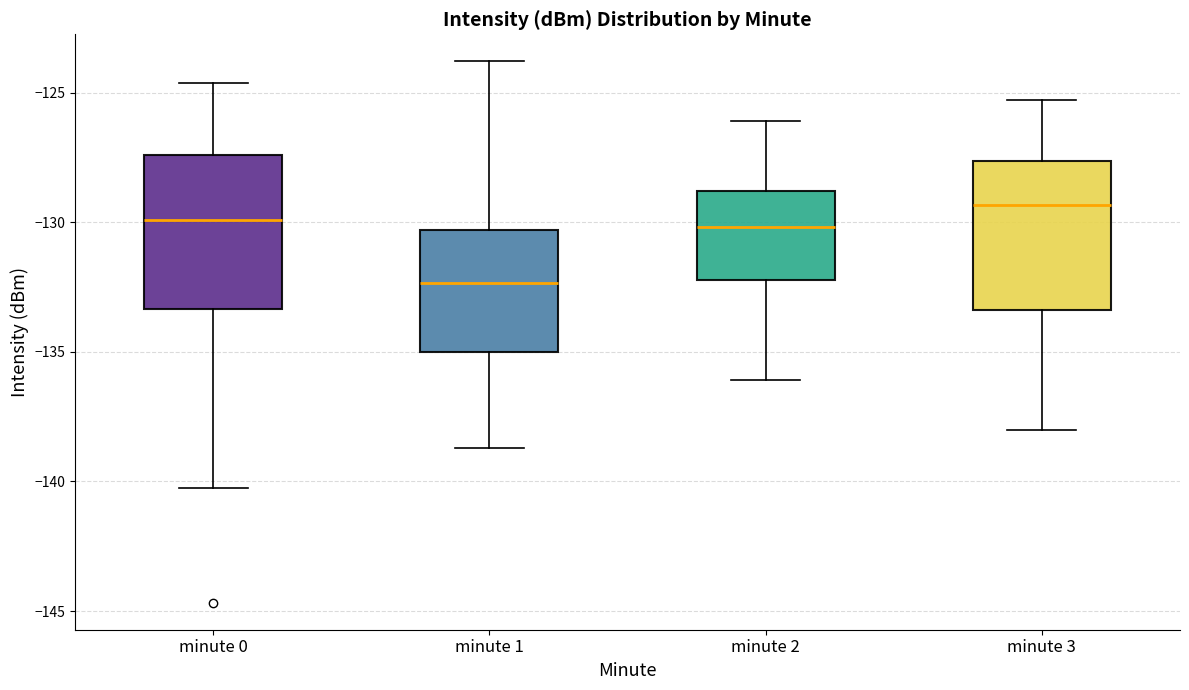

Reading left to right, read every box against the y-axis: the position of its median line, the range the box covers, and the ends of its whiskers. The values are not printed on the chart, so give them approximately, as read against the axis.

minute 0: median -130.0, box -133.5 to -127.5, whiskers -140.5 to -124.5
minute 1: median -132.5, box -135.0 to -130.5, whiskers -138.5 to -124.0
minute 2: median -130.0, box -132.0 to -129.0, whiskers -136.0 to -126.0
minute 3: median -129.5, box -133.5 to -127.5, whiskers -138.0 to -125.5